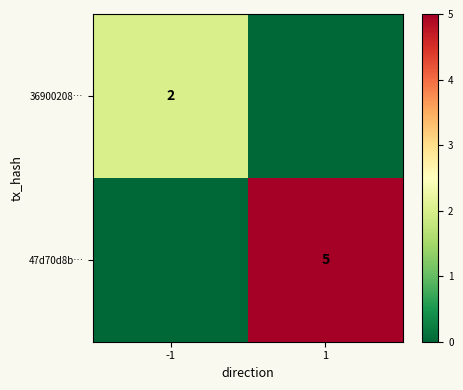

Is it true that 47d70d8b… equals 1 at 1?

False